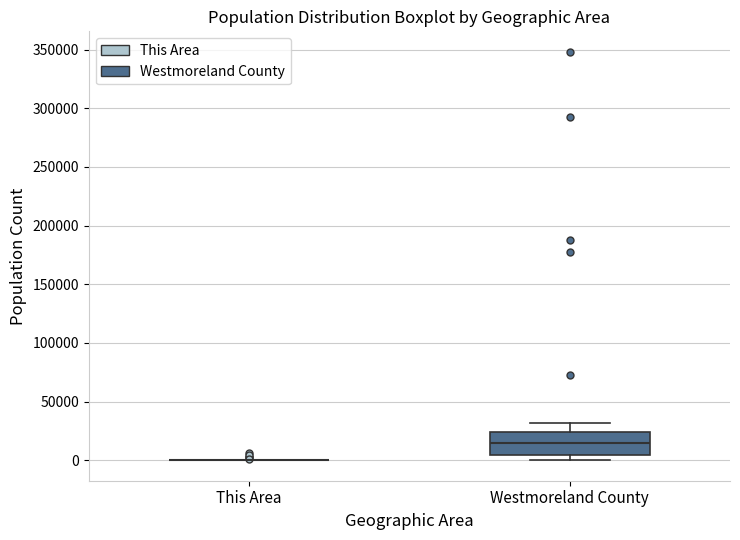

Comparing the boxes themselves (not the whiskers), which one is the tallest?

Westmoreland County